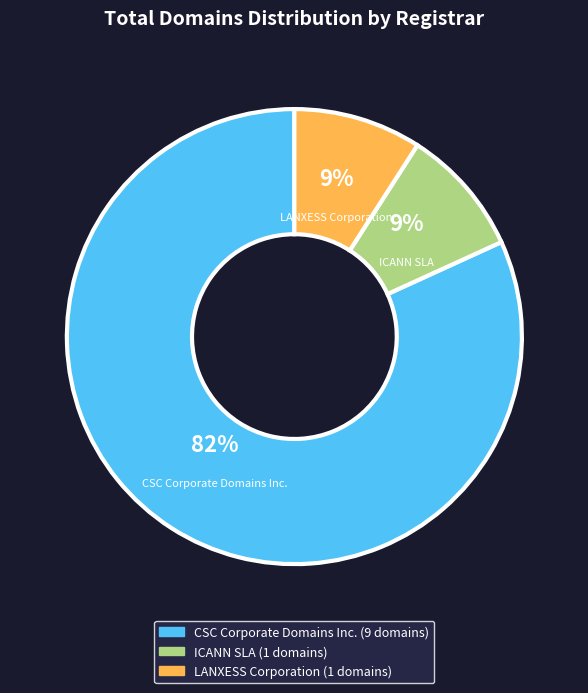

Which has a higher value, LANXESS Corporation or CSC Corporate Domains Inc.?

CSC Corporate Domains Inc.